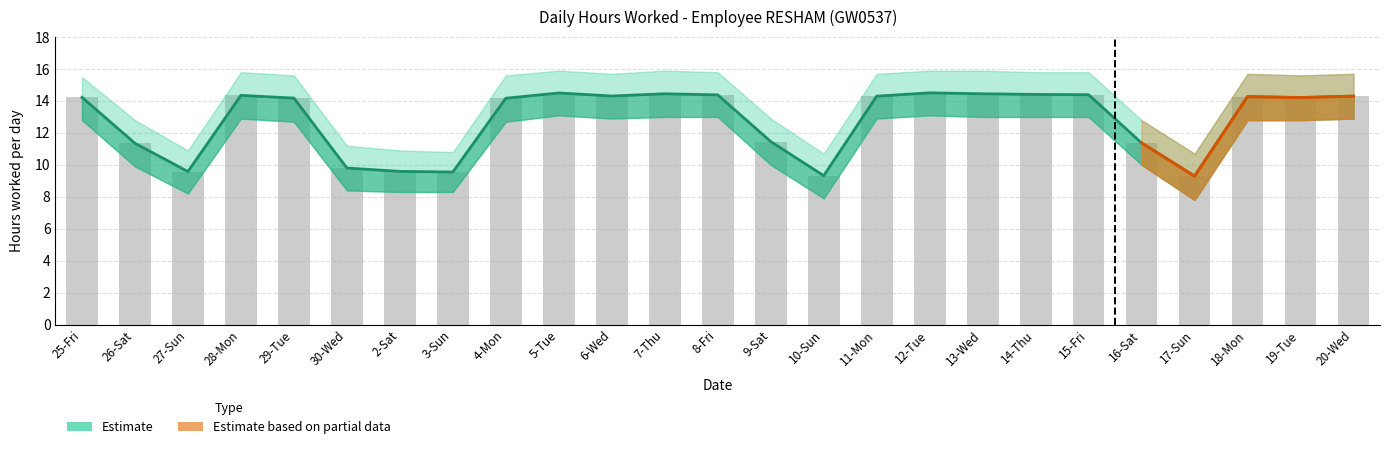

Which category has the highest value across all series?

12-Tue